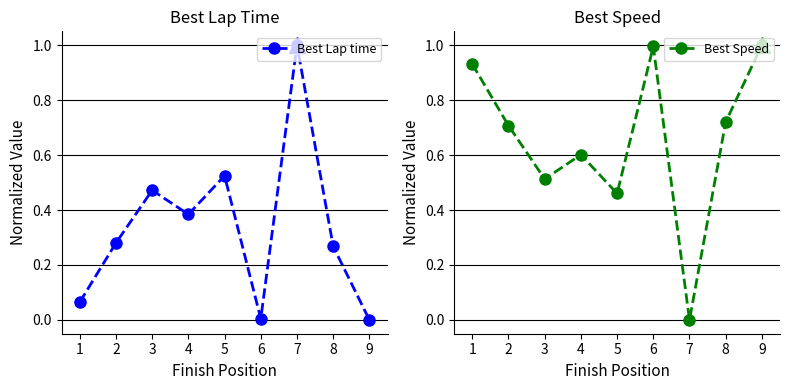

What is the greatest value displayed?

1.0